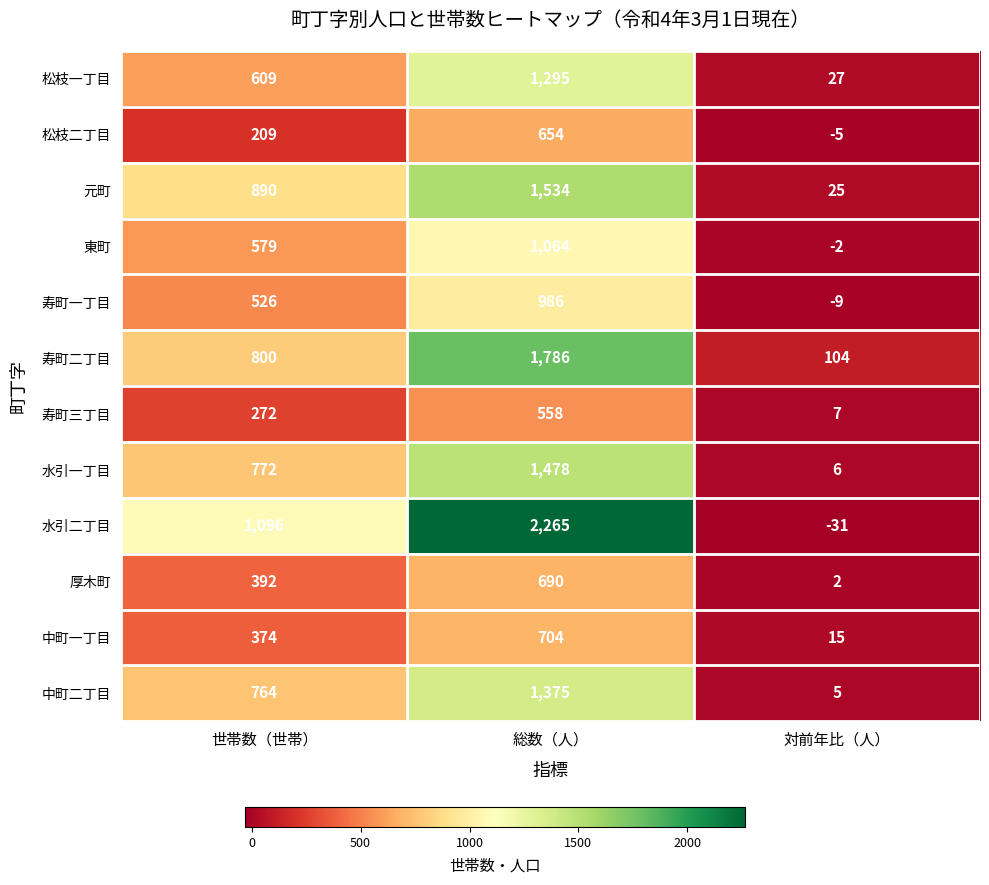

Is it true that 寿町一丁目 equals 526 at 世帯数（世帯）?

True